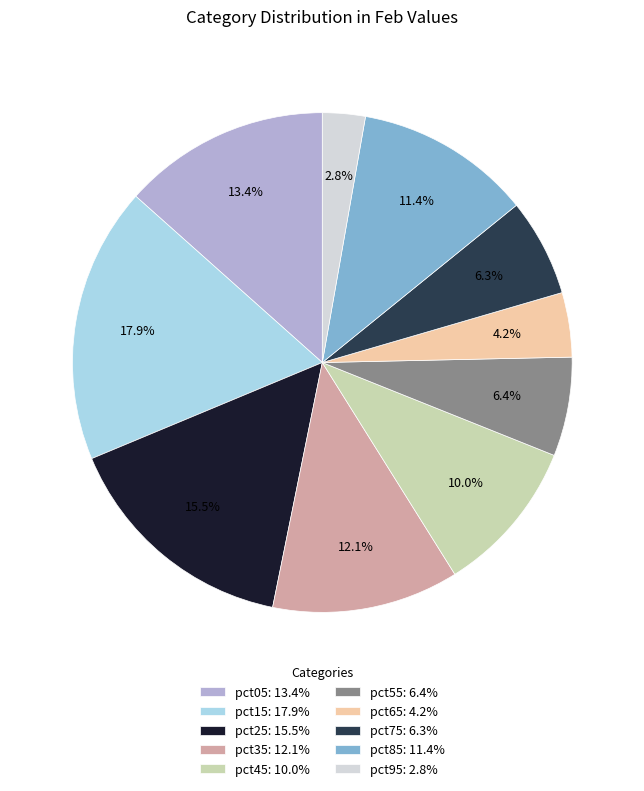

Is there a majority slice in this chart?

No